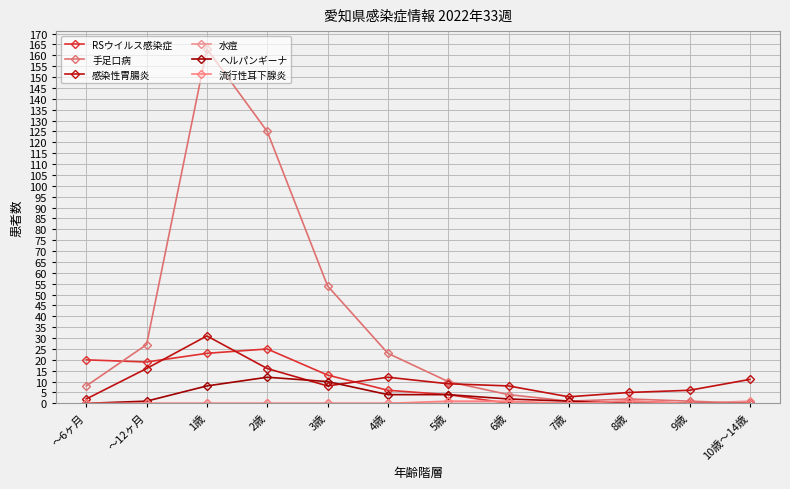

True or false: RSウイルス感染症 and 感染性胃腸炎 intersect in this chart.

True